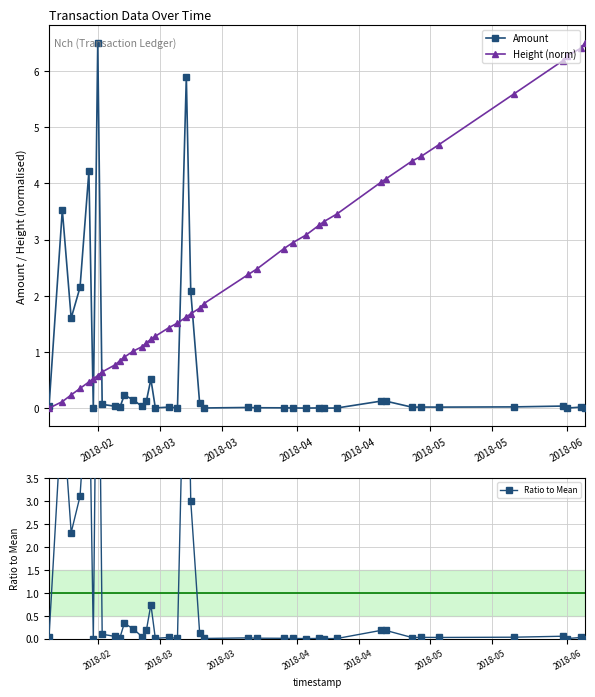

What are all the series names shown in the legend?

Amount, Height (norm), Ratio to Mean